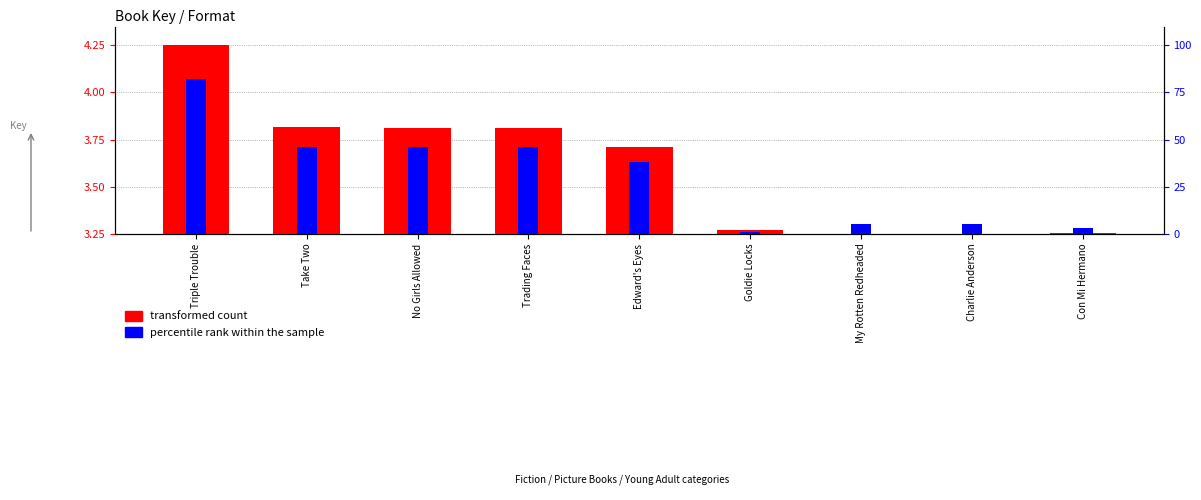

What is the sum of all percentile rank within the sample values?

272.0